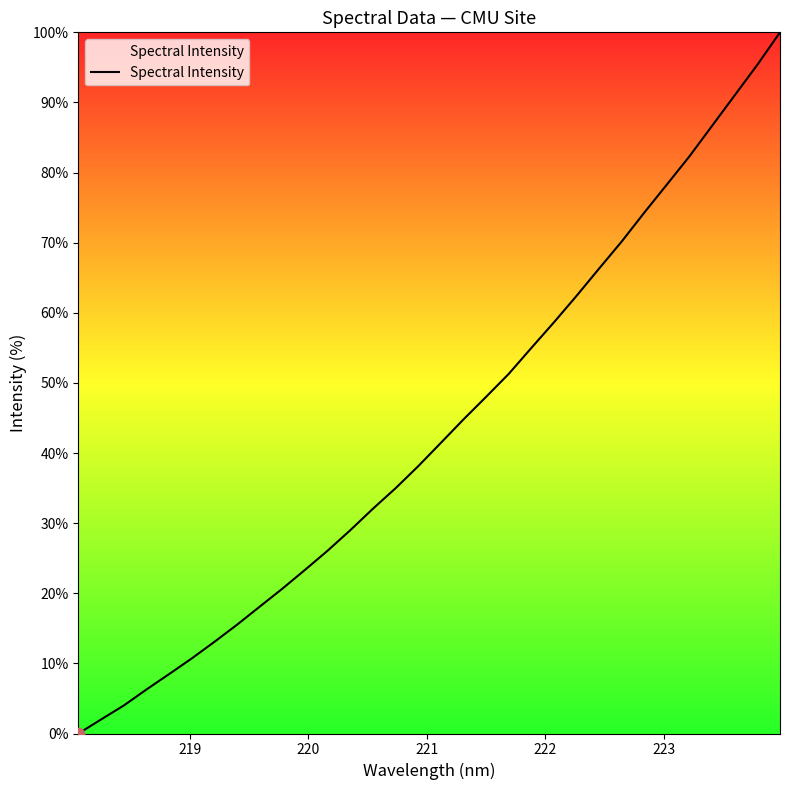

What is the greatest value displayed?

100.0